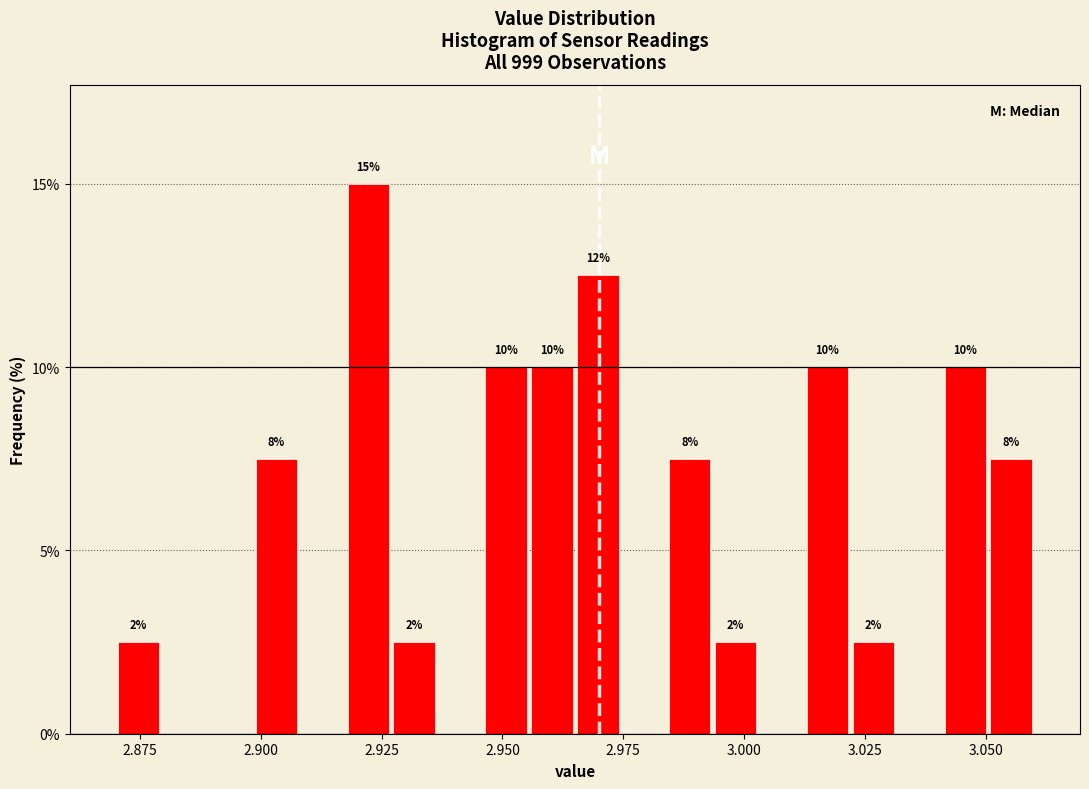

Around what value on the x-axis is the tallest bar? Give the approximate position of its centre, as read against the axis.

2.920